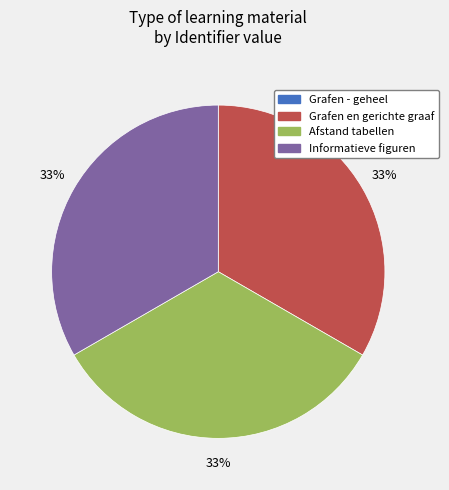

What is the ratio of the value at Afstand tabellen to the value at Grafen en gerichte graaf?

1.0